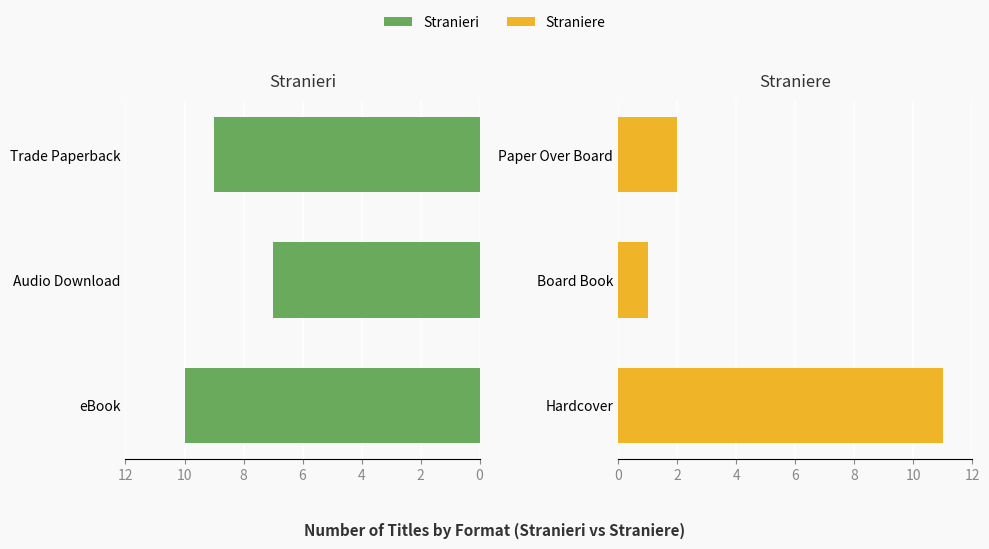

What are all the series names shown in the legend?

Stranieri, Straniere